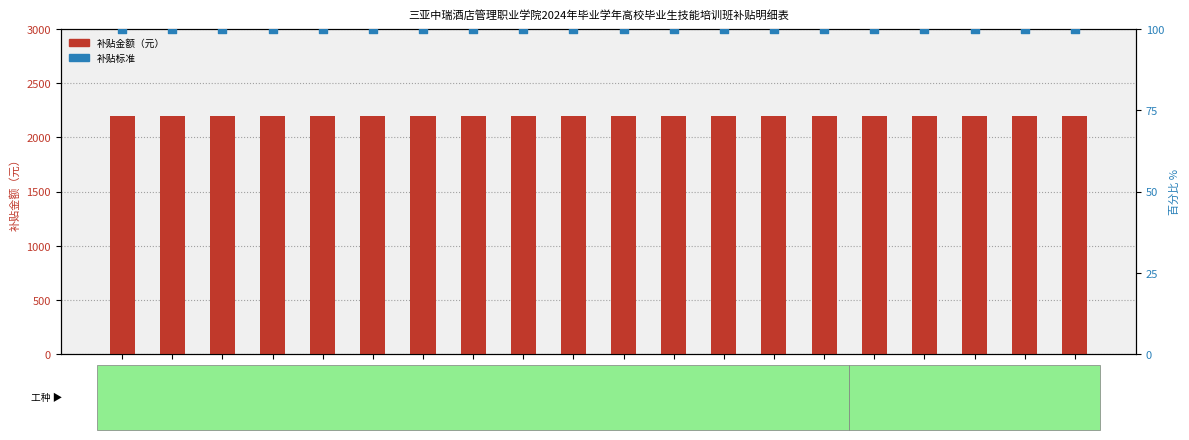

At how many categories does at least one series exceed 1108?

20